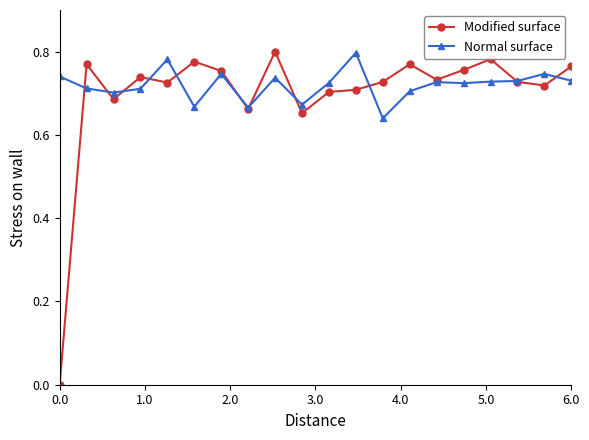

How many lines are shown in the chart?

2